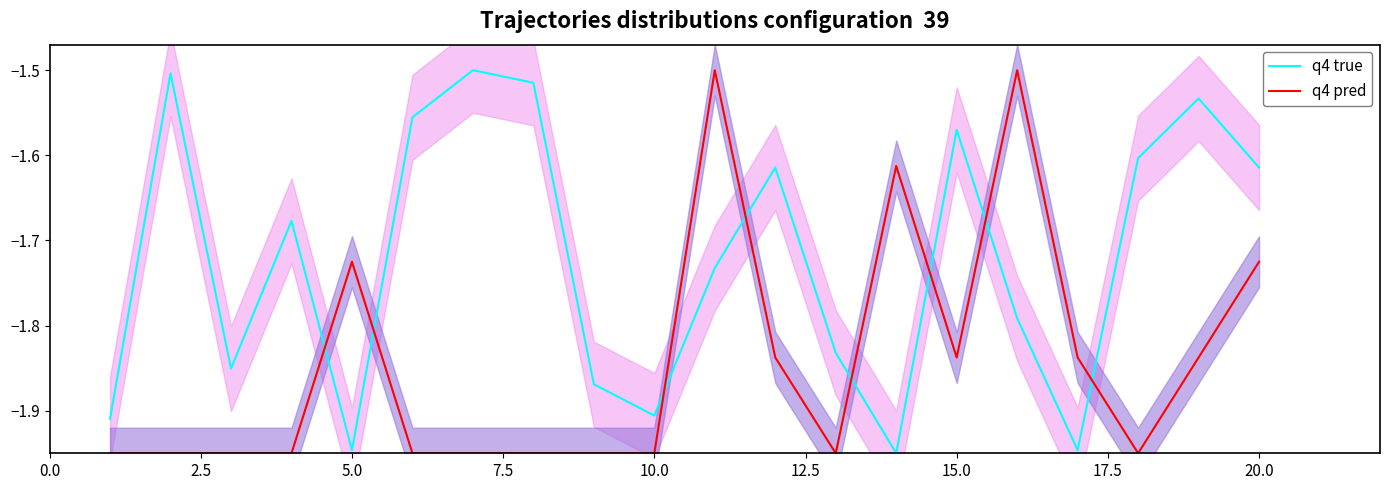

After their last crossing, which series has the higher values: q4 true or q4 pred?

q4 true